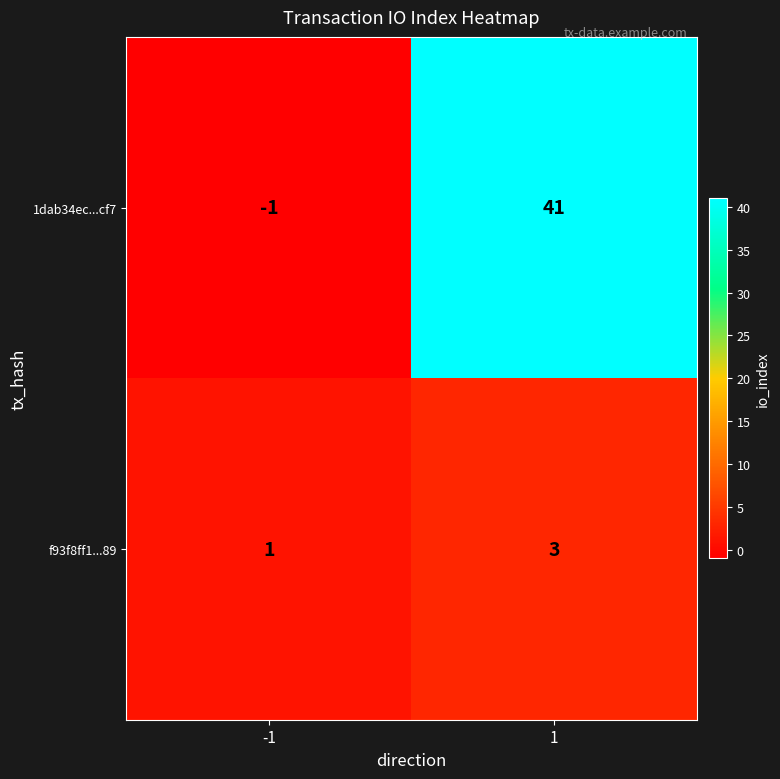

What is the sum of the 1dab34ec...cf7 values at -1 and 1?

40